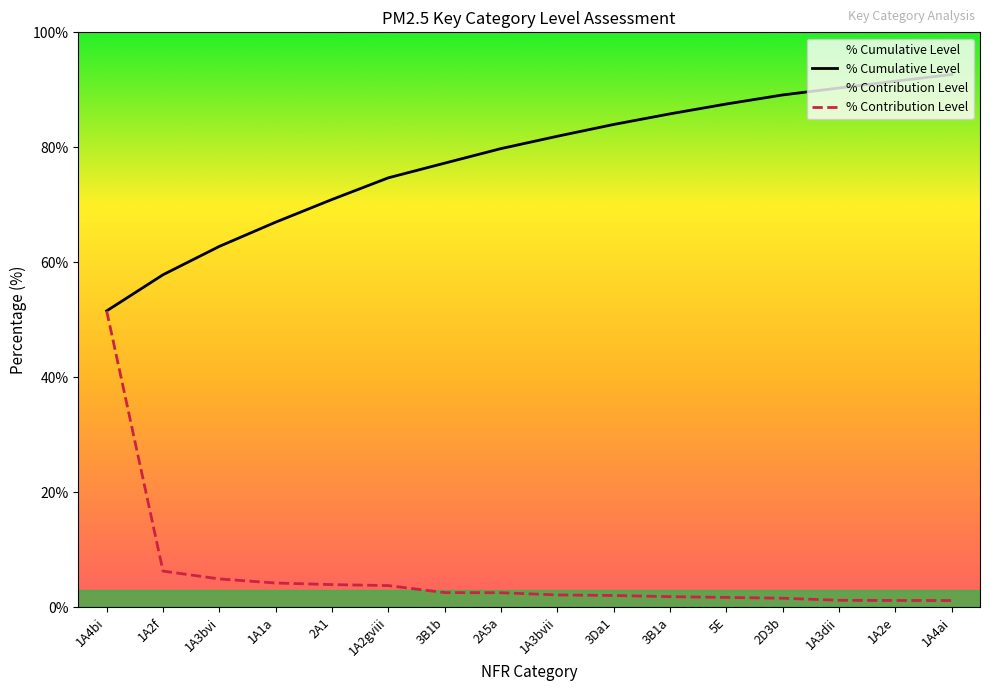

Does the chart have visible grid lines?

No